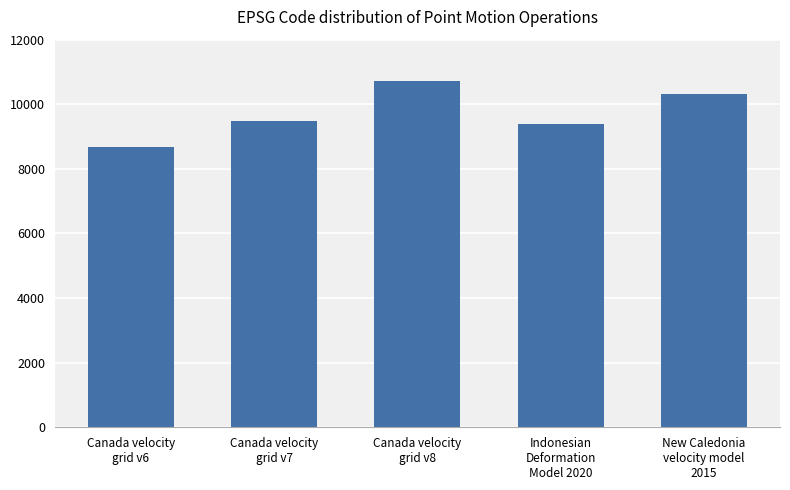

Which label corresponds to the largest value in the chart?

Canada velocity
grid v8